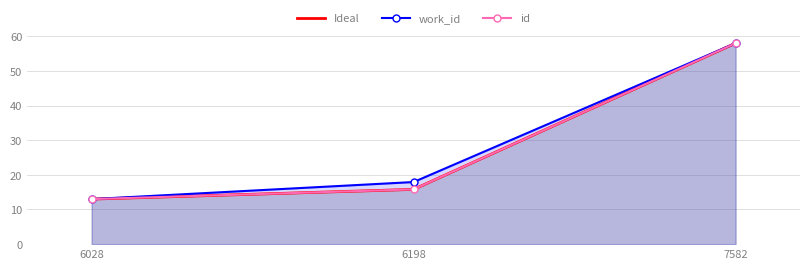

At which label does id first exceed 15?

6198